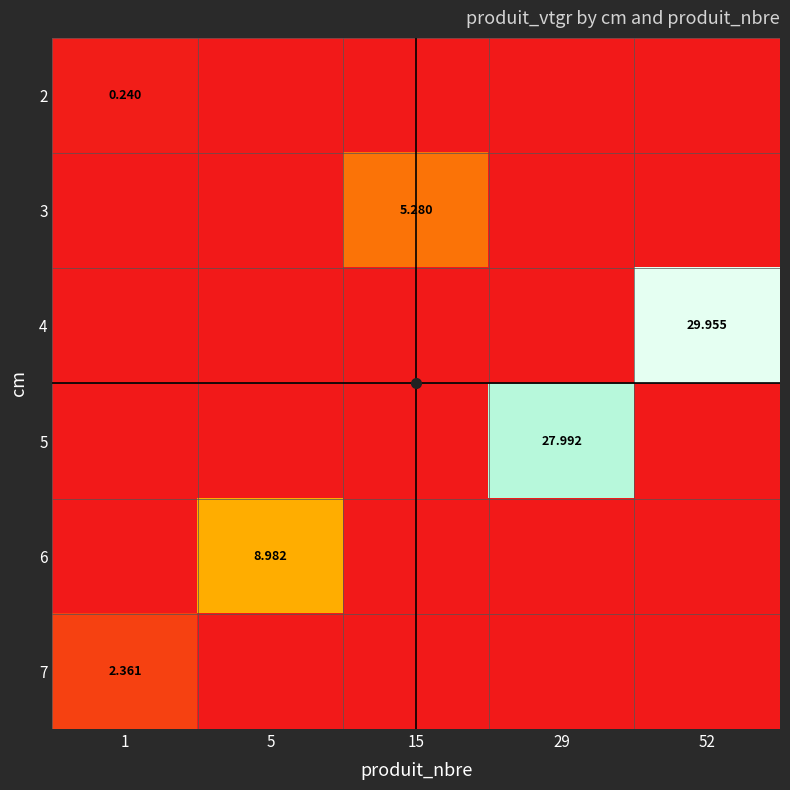

The value of 3 at 52 is -3.6. True or false?

False